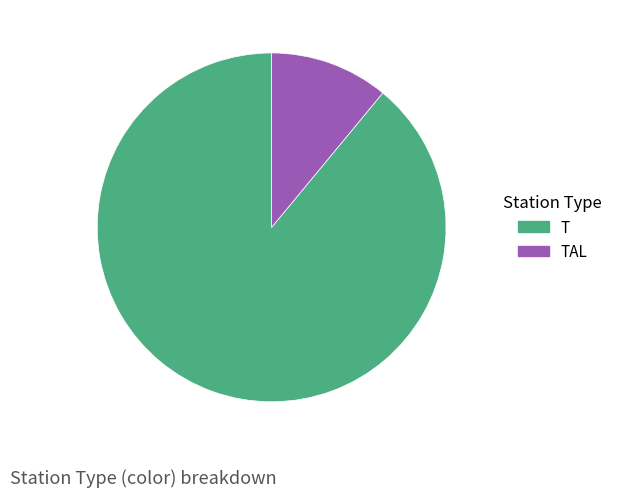

Which slice is the smallest?

TAL